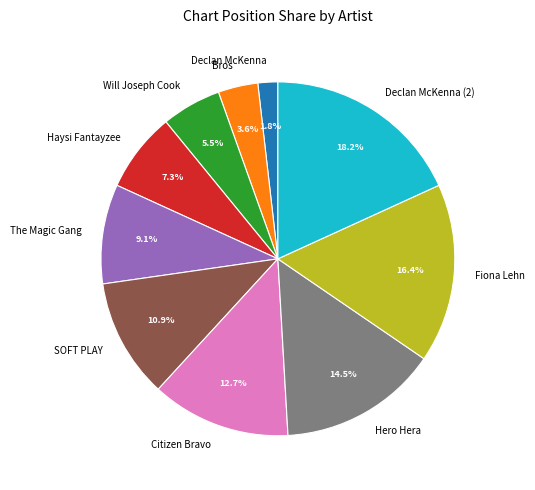

The Haysi Fantayzee slice represents 1% of the pie. True or false?

False